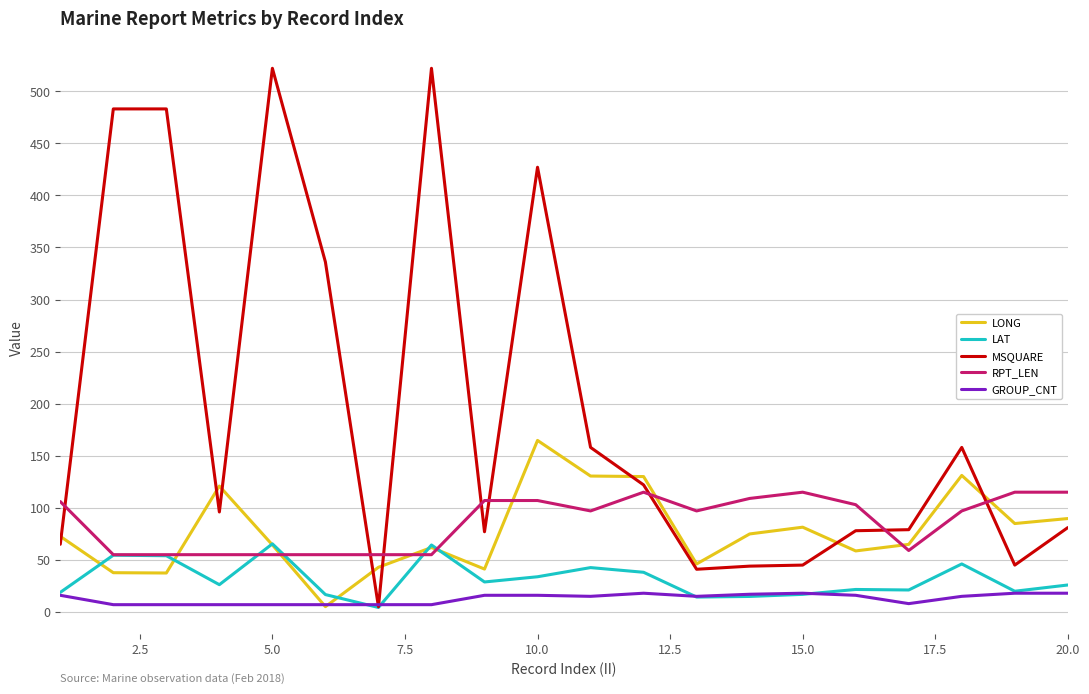

Which series has the widest spread of values?

MSQUARE